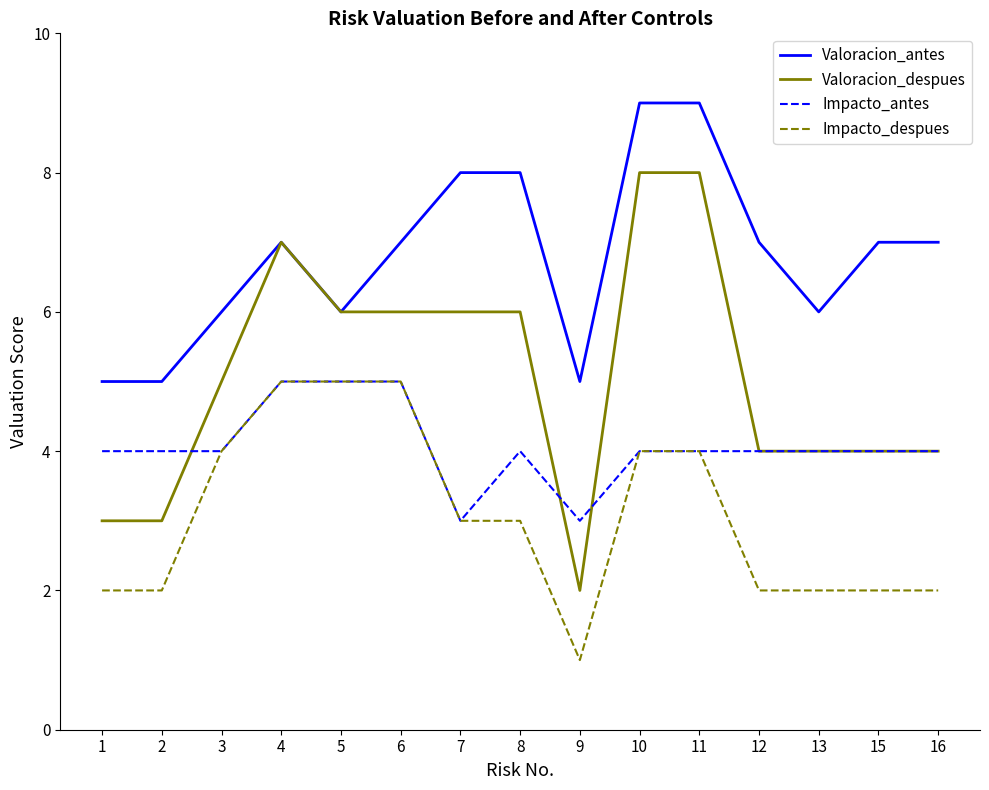

Is the value of Valoracion_despues at 9 greater than the value of Impacto_antes at 2?

No